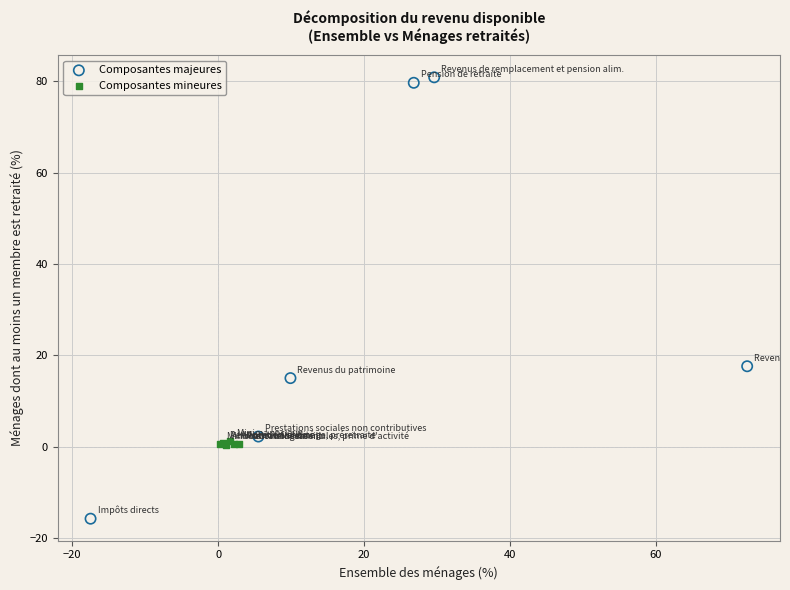

Which series reaches the minimum Y coordinate?

Composantes majeures